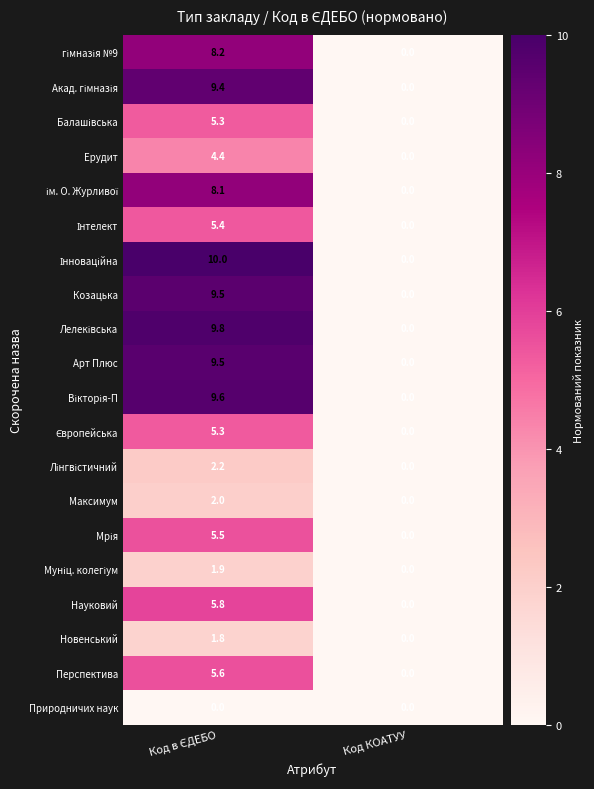

The Максимум series shows 0.0 at Код КОАТУУ. True or false?

True